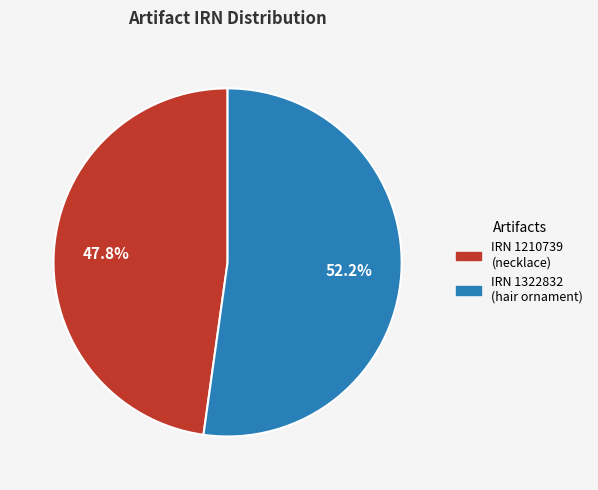

Is there a majority slice in this chart?

Yes